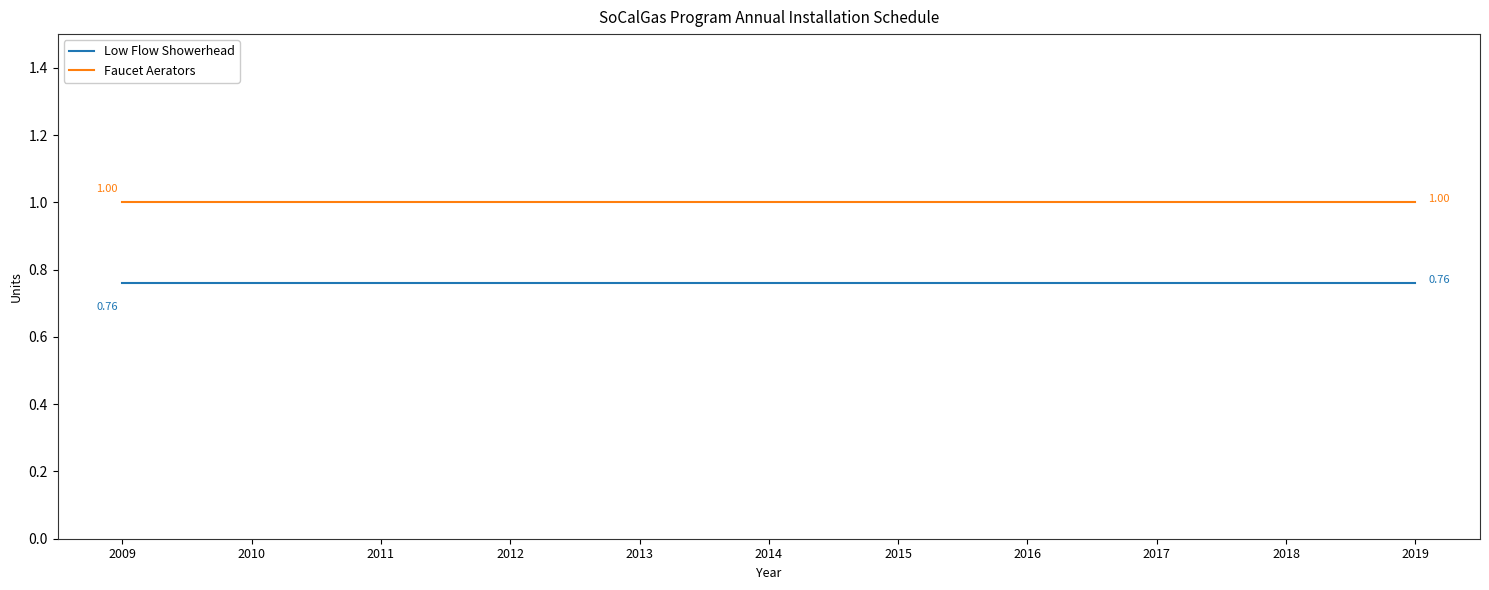

True or false: Faucet Aerators and Low Flow Showerhead intersect in this chart.

False